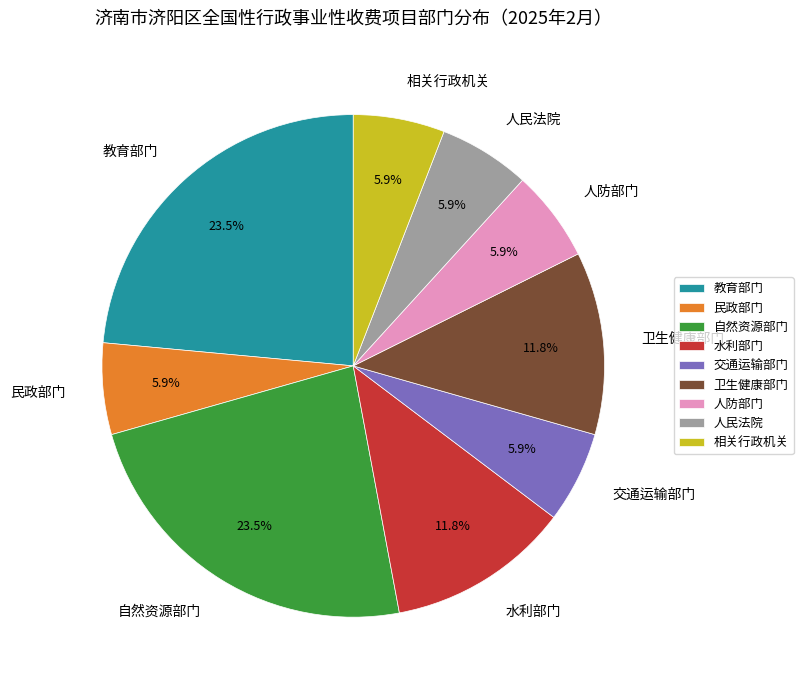

Approximately how many times larger is the value at 教育部门 compared to 自然资源部门?

1.0